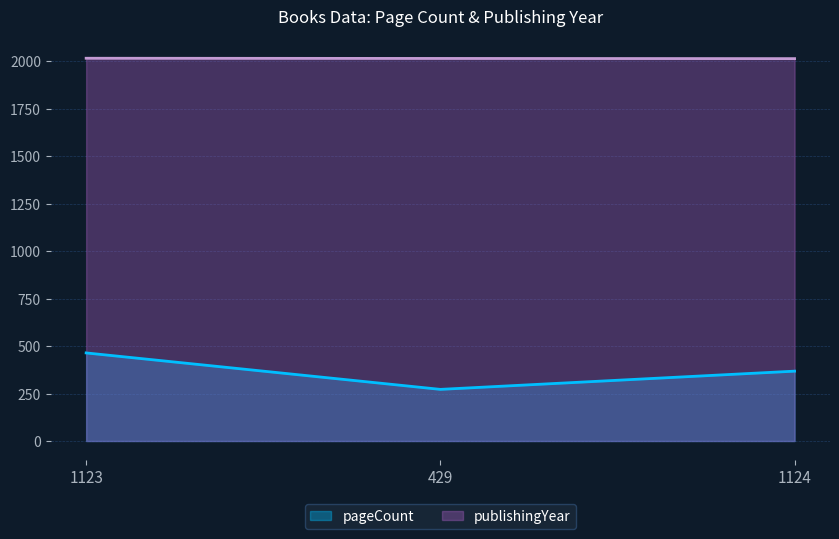

List the series in order of their peak value, highest first.

publishingYear, pageCount